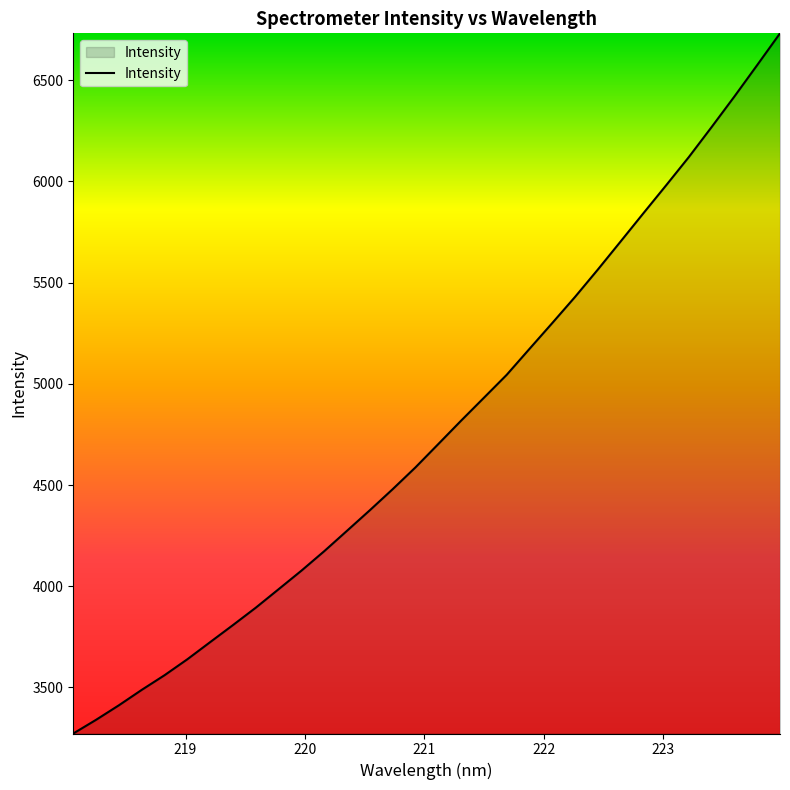

What is the difference between the maximum and minimum values?

3459.3